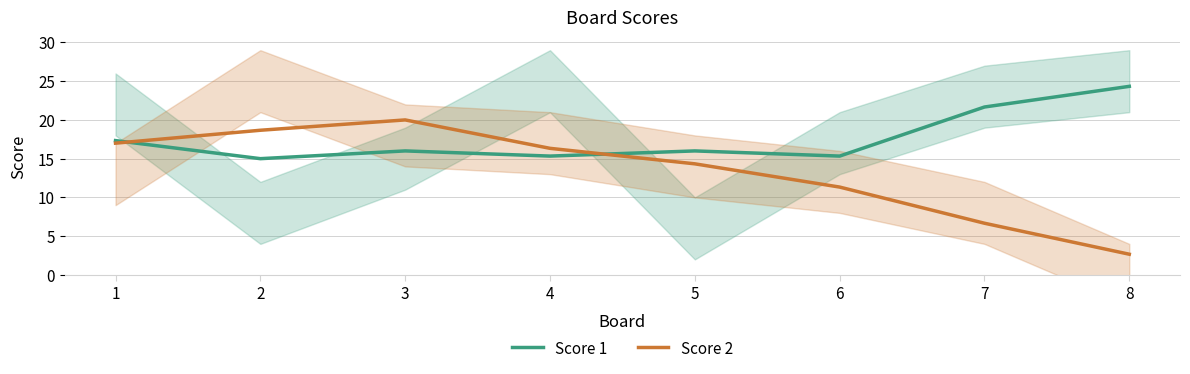

Reading right to left, transcribe all the data shown in this chart.

Score 1: 24.3	21.7	15.3	16.0	15.3	16.0	15.0	17.3
Score 2: 2.7	6.7	11.3	14.3	16.3	20.0	18.7	17.0